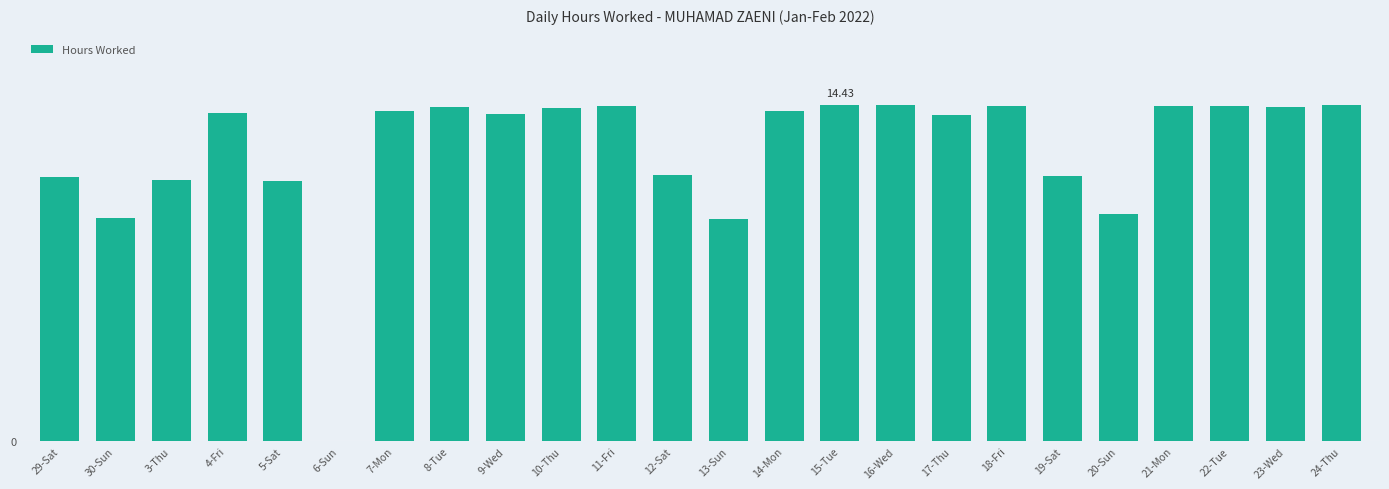

Are the bars horizontal?

No